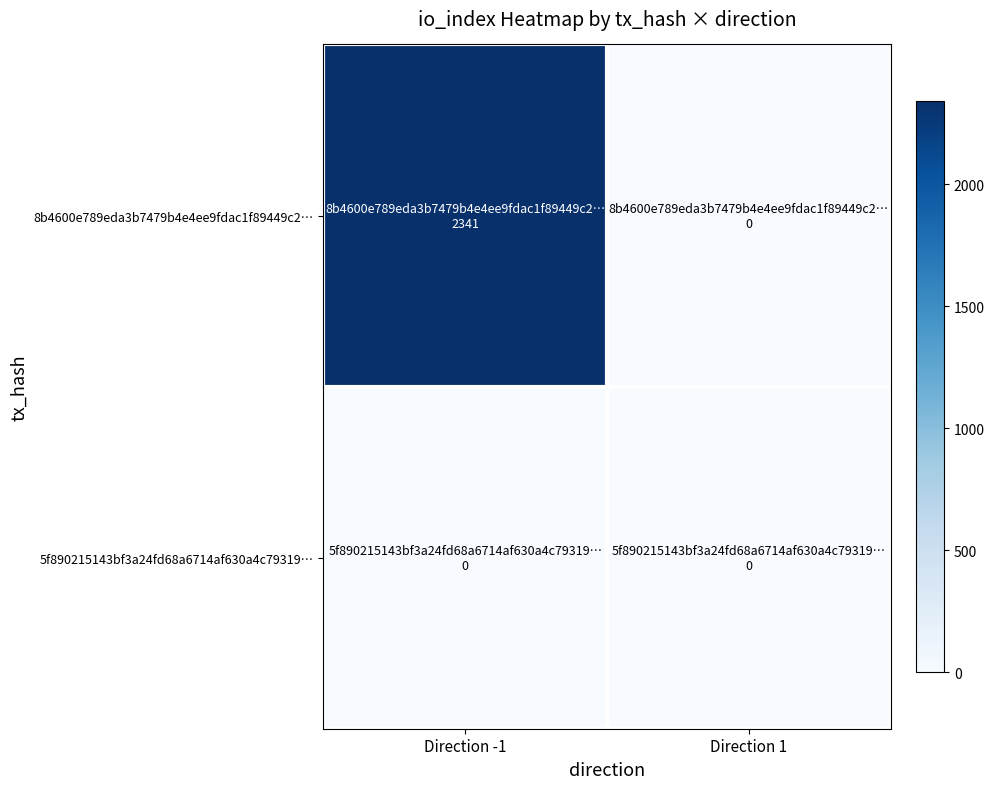

Which series changed the most between Direction -1 and Direction 1?

8b4600e789eda3b7479b4e4ee9fdac1f89449c2…